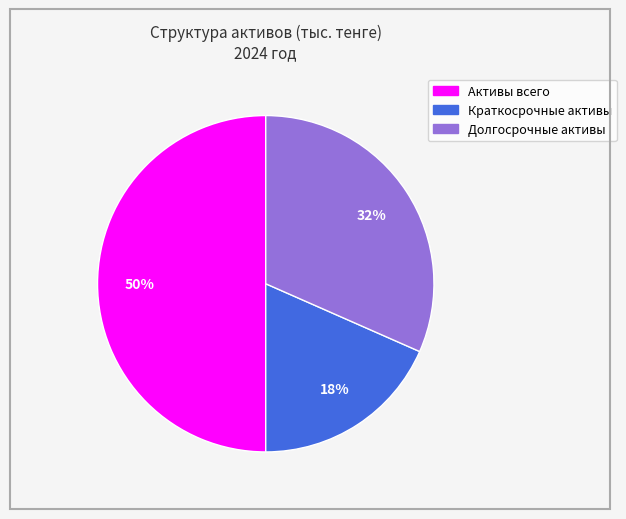

The Активы всего slice represents 50% of the pie. True or false?

True